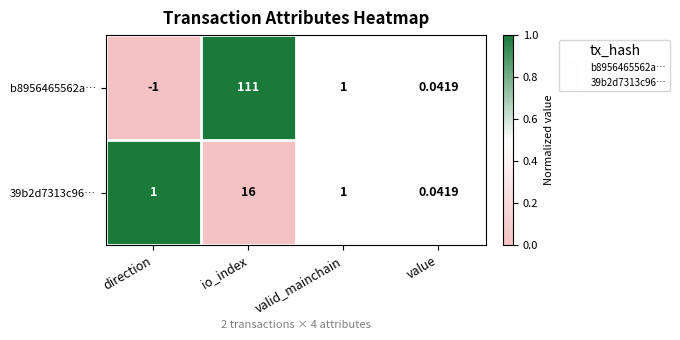

Which series has the largest range (max minus min)?

b8956465562a…